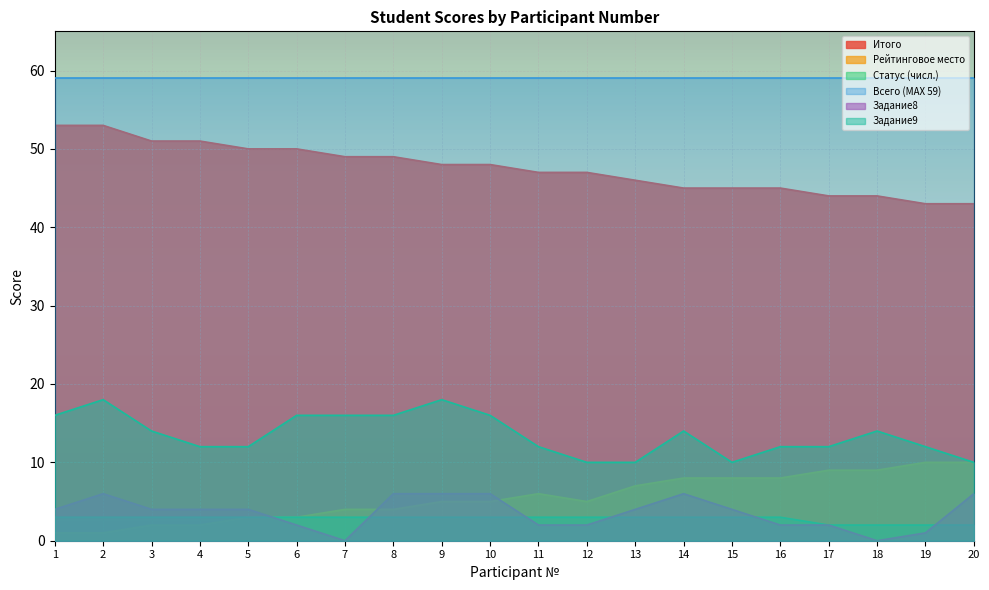

How many lines are shown in the chart?

6